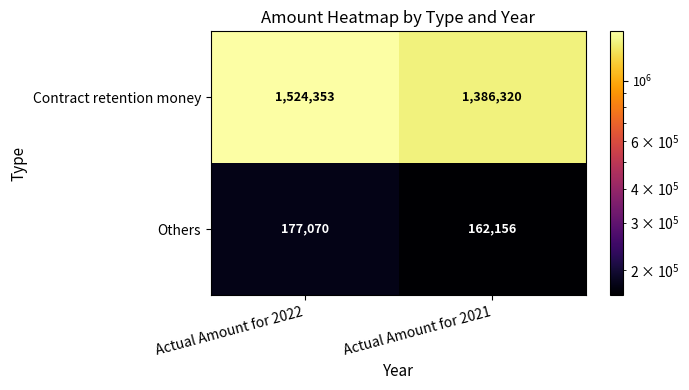

Which label corresponds to the largest value in the chart?

Actual Amount for 2022